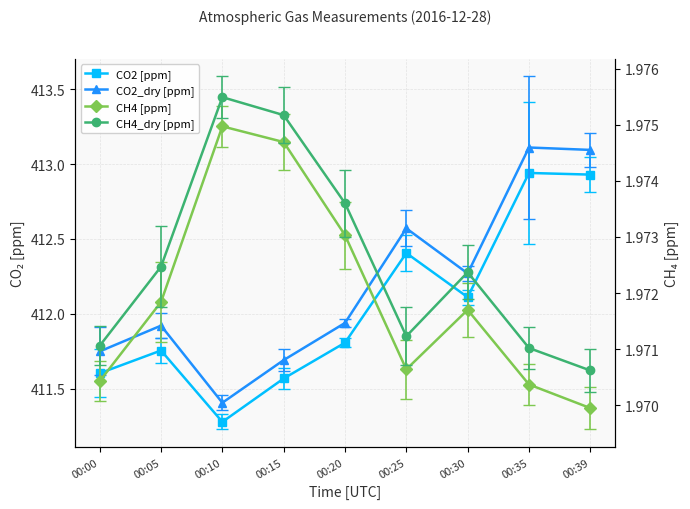

At which category is the sum across all series the highest?

00:35